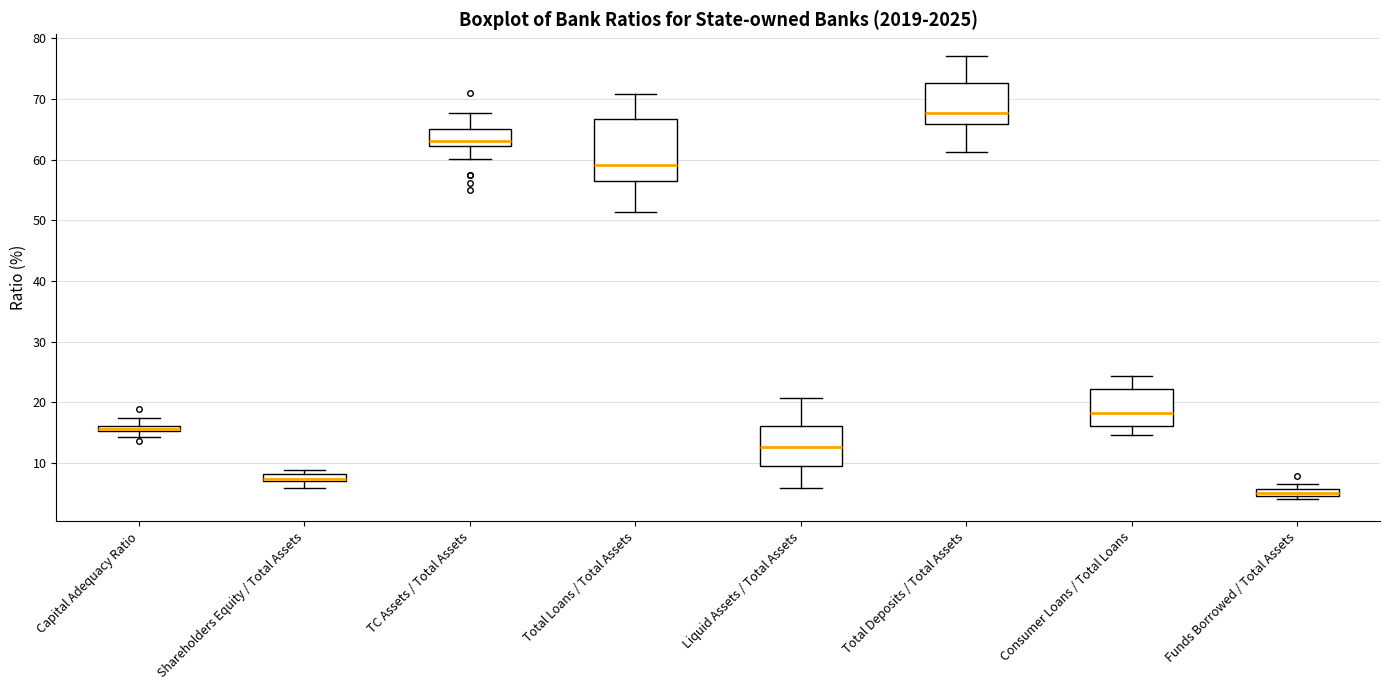

Which box is the tallest, from its lower edge to its upper edge?

Total Loans / Total Assets